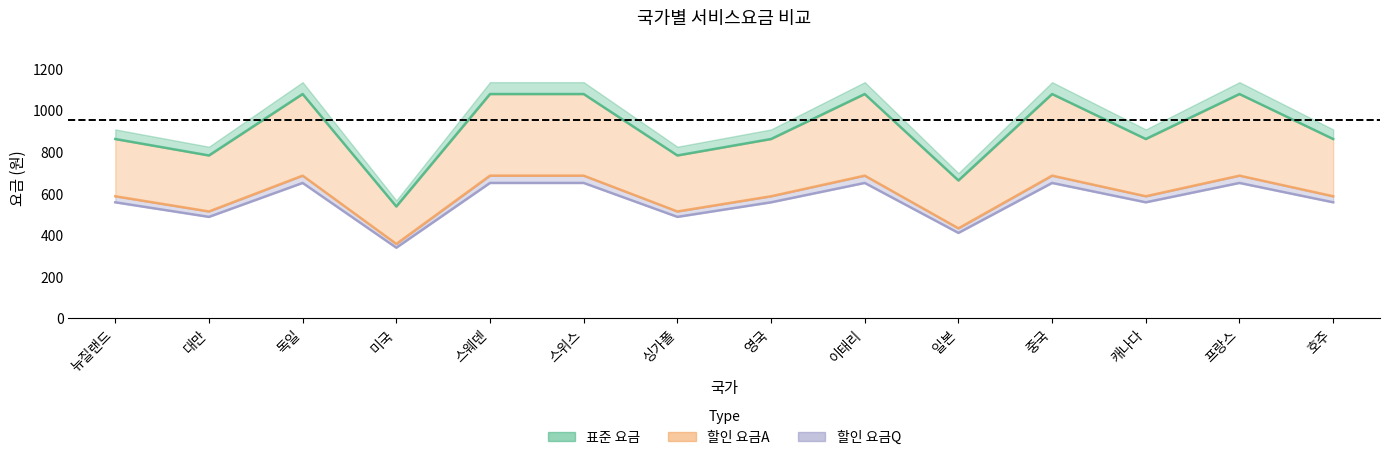

What is the minimum value shown in the chart?

338